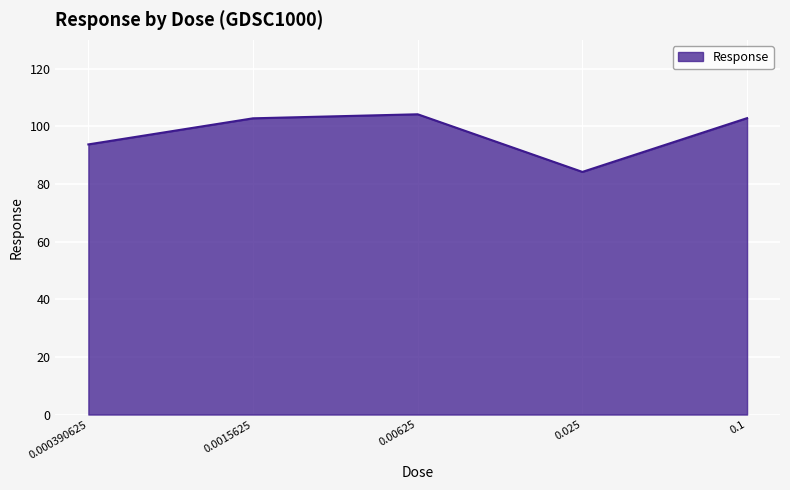

What is the smallest value displayed?

84.2